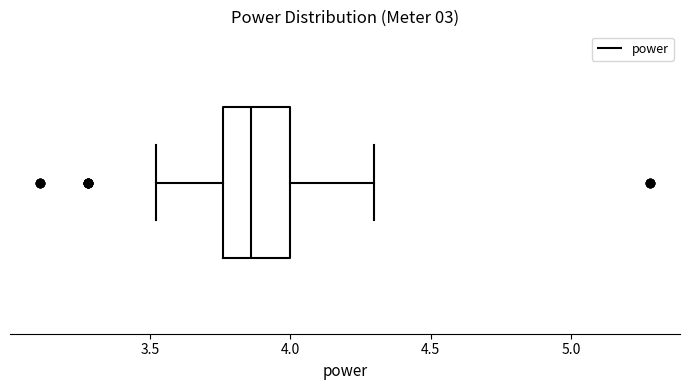

Where does the left whisker of the box end on the x-axis? The values are not printed on the chart, so give them approximately, as read against the axis.

3.50